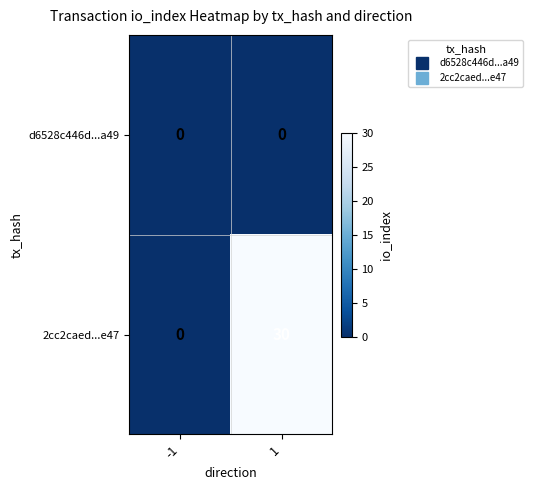

What value does the 2cc2caed...e47 series have at 1, to the nearest 5?

30